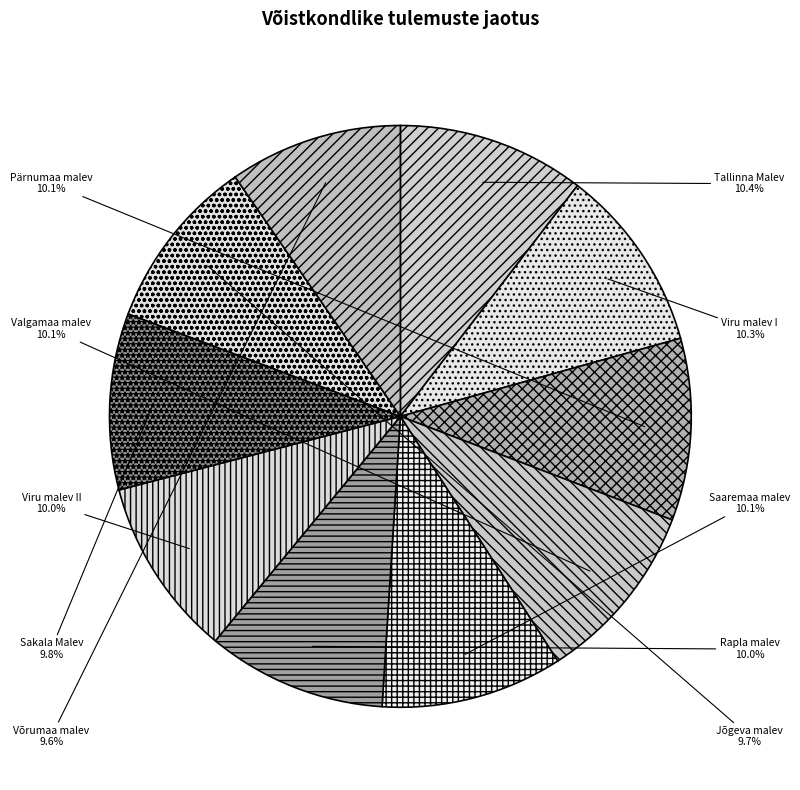

Is Valgamaa malev the majority of the pie?

No